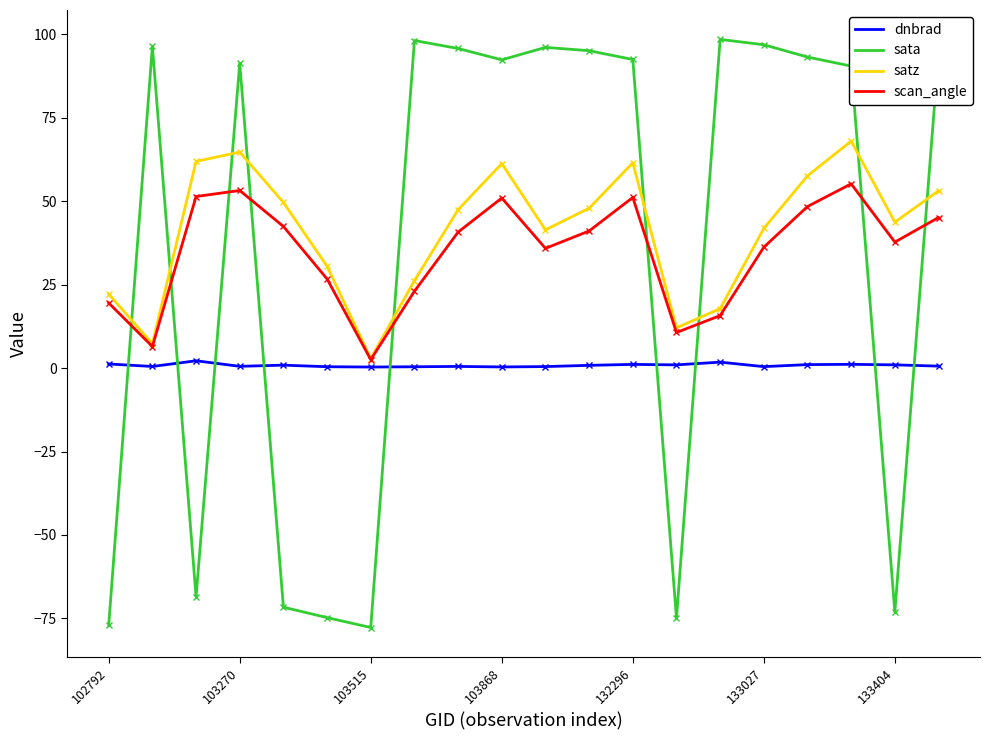

List the series in order of their peak value, lowest first.

dnbrad, scan_angle, satz, sata